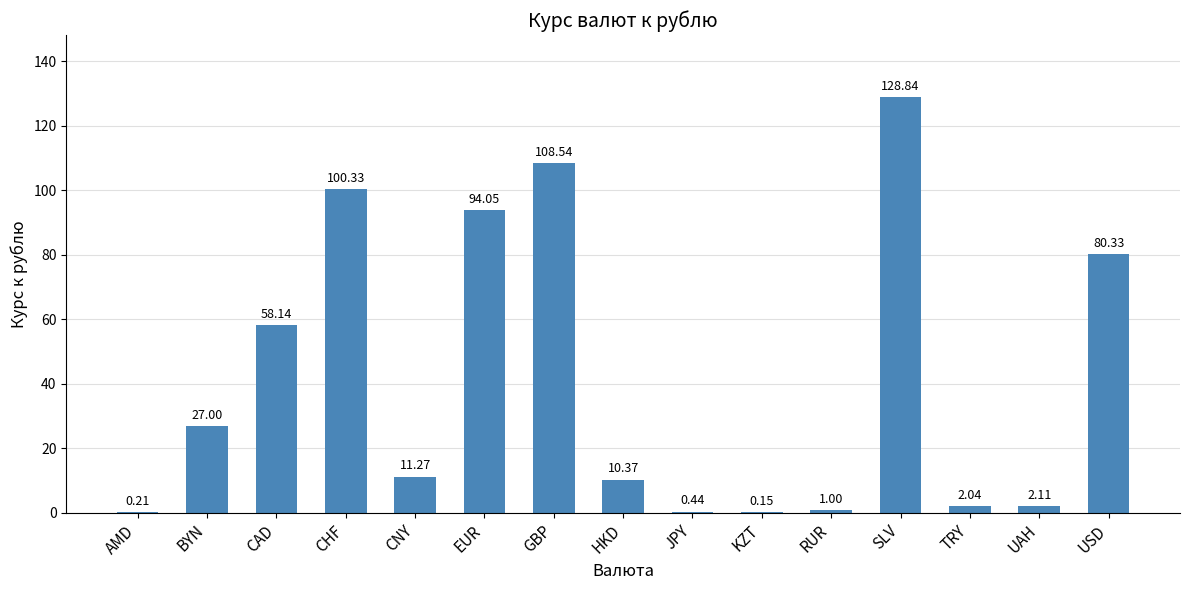

Where does the data first go above 11?

BYN